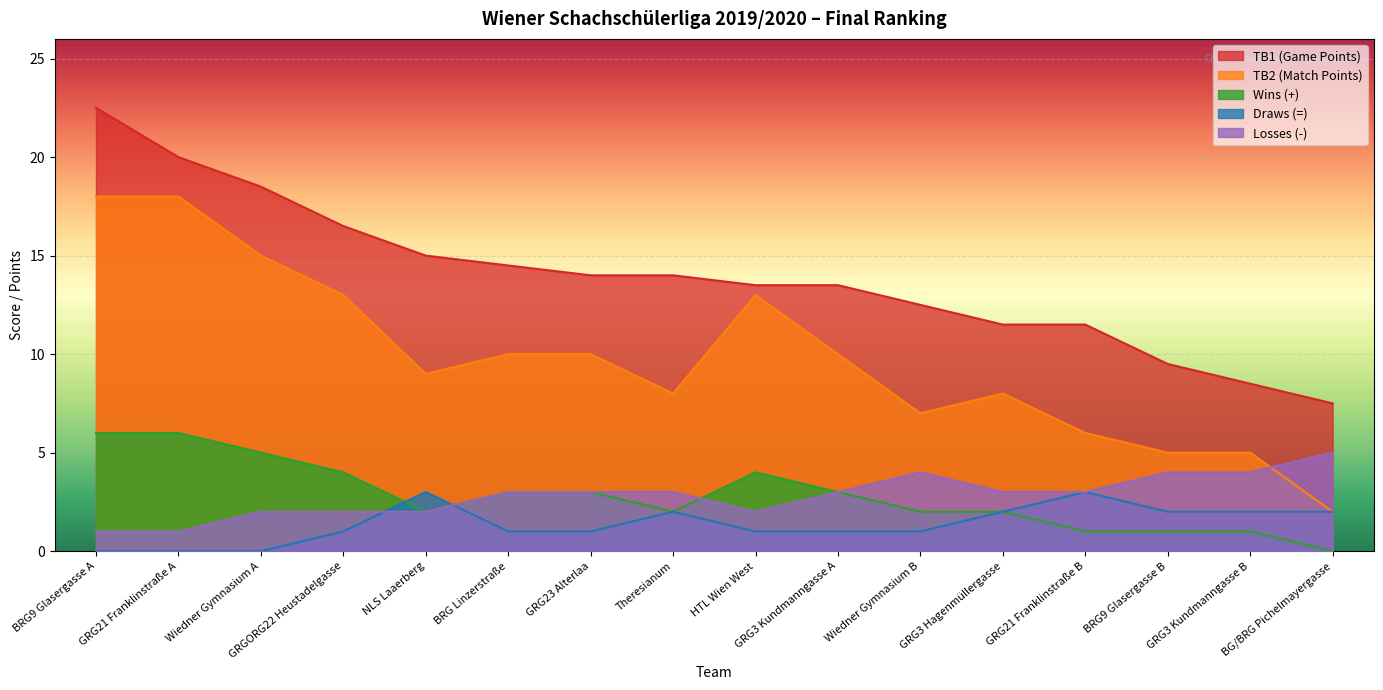

Reading left to right, what are all the values shown in this chart?

TB1 (Game Points): BRG9 Glasergasse A=22.5	GRG21 Franklinstraße A=20.0	Wiedner Gymnasium A=18.5	GRGORG22 Heustadelgasse=16.5	NLS Laaerberg=15.0	BRG Linzerstraße=14.5	GRG23 Alterlaa=14.0	Theresianum=14.0	HTL Wien West=13.5	GRG3 Kundmanngasse A=13.5	Wiedner Gymnasium B=12.5	GRG3 Hagenmüllergasse=11.5	GRG21 Franklinstraße B=11.5	BRG9 Glasergasse B=9.5	GRG3 Kundmanngasse B=8.5	BG/BRG Pichelmayergasse=7.5
TB2 (Match Points): BRG9 Glasergasse A=18.0	GRG21 Franklinstraße A=18.0	Wiedner Gymnasium A=15.0	GRGORG22 Heustadelgasse=13.0	NLS Laaerberg=9.0	BRG Linzerstraße=10.0	GRG23 Alterlaa=10.0	Theresianum=8.0	HTL Wien West=13.0	GRG3 Kundmanngasse A=10.0	Wiedner Gymnasium B=7.0	GRG3 Hagenmüllergasse=8.0	GRG21 Franklinstraße B=6.0	BRG9 Glasergasse B=5.0	GRG3 Kundmanngasse B=5.0	BG/BRG Pichelmayergasse=2.0
Wins (+): BRG9 Glasergasse A=6.0	GRG21 Franklinstraße A=6.0	Wiedner Gymnasium A=5.0	GRGORG22 Heustadelgasse=4.0	NLS Laaerberg=2.0	BRG Linzerstraße=3.0	GRG23 Alterlaa=3.0	Theresianum=2.0	HTL Wien West=4.0	GRG3 Kundmanngasse A=3.0	Wiedner Gymnasium B=2.0	GRG3 Hagenmüllergasse=2.0	GRG21 Franklinstraße B=1.0	BRG9 Glasergasse B=1.0	GRG3 Kundmanngasse B=1.0	BG/BRG Pichelmayergasse=0.0
Draws (=): BRG9 Glasergasse A=0.0	GRG21 Franklinstraße A=0.0	Wiedner Gymnasium A=0.0	GRGORG22 Heustadelgasse=1.0	NLS Laaerberg=3.0	BRG Linzerstraße=1.0	GRG23 Alterlaa=1.0	Theresianum=2.0	HTL Wien West=1.0	GRG3 Kundmanngasse A=1.0	Wiedner Gymnasium B=1.0	GRG3 Hagenmüllergasse=2.0	GRG21 Franklinstraße B=3.0	BRG9 Glasergasse B=2.0	GRG3 Kundmanngasse B=2.0	BG/BRG Pichelmayergasse=2.0
Losses (-): BRG9 Glasergasse A=1.0	GRG21 Franklinstraße A=1.0	Wiedner Gymnasium A=2.0	GRGORG22 Heustadelgasse=2.0	NLS Laaerberg=2.0	BRG Linzerstraße=3.0	GRG23 Alterlaa=3.0	Theresianum=3.0	HTL Wien West=2.0	GRG3 Kundmanngasse A=3.0	Wiedner Gymnasium B=4.0	GRG3 Hagenmüllergasse=3.0	GRG21 Franklinstraße B=3.0	BRG9 Glasergasse B=4.0	GRG3 Kundmanngasse B=4.0	BG/BRG Pichelmayergasse=5.0